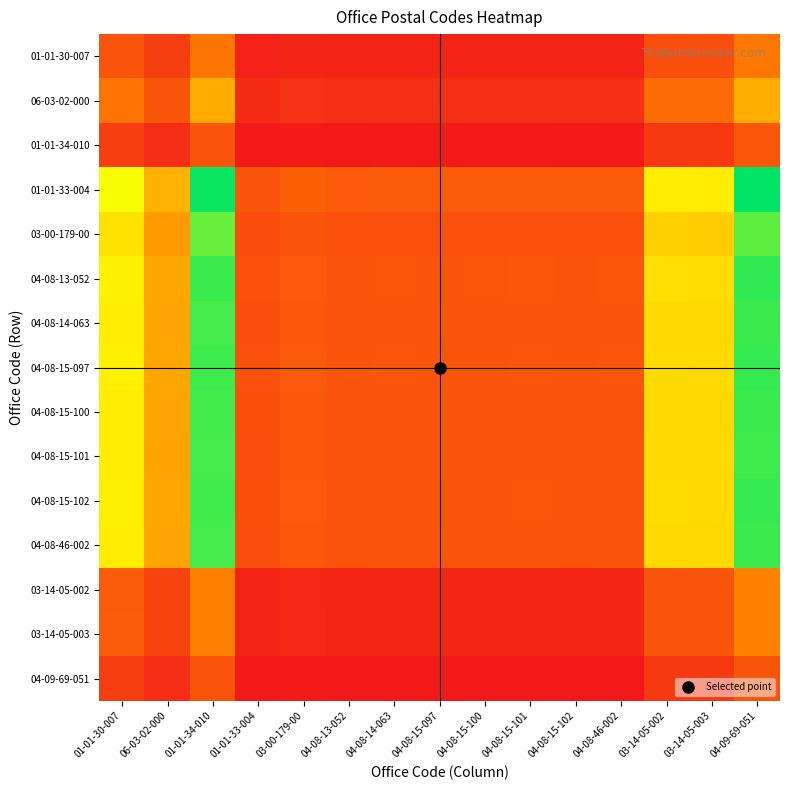

Reading right to left, extract all data points from this chart.

01-01-30-007: 04-09-69-051=0.3	03-14-05-003=0.2	03-14-05-002=0.2	04-08-46-002=0.0	04-08-15-102=0.0	04-08-15-101=0.0	04-08-15-100=0.0	04-08-15-097=0.0	04-08-14-063=0.0	04-08-13-052=0.0	03-00-179-00=0.0	01-01-33-004=0.0	01-01-34-010=0.3	06-03-02-000=0.1	01-01-30-007=0.2
06-03-02-000: 04-09-69-051=0.5	03-14-05-003=0.3	03-14-05-002=0.3	04-08-46-002=0.1	04-08-15-102=0.1	04-08-15-101=0.1	04-08-15-100=0.1	04-08-15-097=0.1	04-08-14-063=0.1	04-08-13-052=0.1	03-00-179-00=0.1	01-01-33-004=0.1	01-01-34-010=0.4	06-03-02-000=0.2	01-01-30-007=0.3
01-01-34-010: 04-09-69-051=0.2	03-14-05-003=0.1	03-14-05-002=0.1	04-08-46-002=0.0	04-08-15-102=0.0	04-08-15-101=0.0	04-08-15-100=0.0	04-08-15-097=0.0	04-08-14-063=0.0	04-08-13-052=0.0	03-00-179-00=0.0	01-01-33-004=0.0	01-01-34-010=0.2	06-03-02-000=0.1	01-01-30-007=0.1
01-01-33-004: 04-09-69-051=1.0	03-14-05-003=0.6	03-14-05-002=0.6	04-08-46-002=0.2	04-08-15-102=0.2	04-08-15-101=0.2	04-08-15-100=0.2	04-08-15-097=0.2	04-08-14-063=0.2	04-08-13-052=0.2	03-00-179-00=0.2	01-01-33-004=0.2	01-01-34-010=1.0	06-03-02-000=0.5	01-01-30-007=0.7
03-00-179-00: 04-09-69-051=0.9	03-14-05-003=0.5	03-14-05-002=0.5	04-08-46-002=0.2	04-08-15-102=0.2	04-08-15-101=0.2	04-08-15-100=0.2	04-08-15-097=0.2	04-08-14-063=0.2	04-08-13-052=0.2	03-00-179-00=0.2	01-01-33-004=0.2	01-01-34-010=0.9	06-03-02-000=0.4	01-01-30-007=0.6
04-08-13-052: 04-09-69-051=0.9	03-14-05-003=0.6	03-14-05-002=0.6	04-08-46-002=0.2	04-08-15-102=0.2	04-08-15-101=0.2	04-08-15-100=0.2	04-08-15-097=0.2	04-08-14-063=0.2	04-08-13-052=0.2	03-00-179-00=0.2	01-01-33-004=0.2	01-01-34-010=0.9	06-03-02-000=0.4	01-01-30-007=0.6
04-08-14-063: 04-09-69-051=0.9	03-14-05-003=0.6	03-14-05-002=0.6	04-08-46-002=0.2	04-08-15-102=0.2	04-08-15-101=0.2	04-08-15-100=0.2	04-08-15-097=0.2	04-08-14-063=0.2	04-08-13-052=0.2	03-00-179-00=0.2	01-01-33-004=0.2	01-01-34-010=0.9	06-03-02-000=0.4	01-01-30-007=0.6
04-08-15-097: 04-09-69-051=0.9	03-14-05-003=0.6	03-14-05-002=0.6	04-08-46-002=0.2	04-08-15-102=0.2	04-08-15-101=0.2	04-08-15-100=0.2	04-08-15-097=0.2	04-08-14-063=0.2	04-08-13-052=0.2	03-00-179-00=0.2	01-01-33-004=0.2	01-01-34-010=0.9	06-03-02-000=0.4	01-01-30-007=0.6
04-08-15-100: 04-09-69-051=0.9	03-14-05-003=0.6	03-14-05-002=0.6	04-08-46-002=0.2	04-08-15-102=0.2	04-08-15-101=0.2	04-08-15-100=0.2	04-08-15-097=0.2	04-08-14-063=0.2	04-08-13-052=0.2	03-00-179-00=0.2	01-01-33-004=0.2	01-01-34-010=0.9	06-03-02-000=0.4	01-01-30-007=0.6
04-08-15-101: 04-09-69-051=0.9	03-14-05-003=0.6	03-14-05-002=0.6	04-08-46-002=0.2	04-08-15-102=0.2	04-08-15-101=0.2	04-08-15-100=0.2	04-08-15-097=0.2	04-08-14-063=0.2	04-08-13-052=0.2	03-00-179-00=0.2	01-01-33-004=0.2	01-01-34-010=0.9	06-03-02-000=0.4	01-01-30-007=0.6
04-08-15-102: 04-09-69-051=0.9	03-14-05-003=0.6	03-14-05-002=0.6	04-08-46-002=0.2	04-08-15-102=0.2	04-08-15-101=0.2	04-08-15-100=0.2	04-08-15-097=0.2	04-08-14-063=0.2	04-08-13-052=0.2	03-00-179-00=0.2	01-01-33-004=0.2	01-01-34-010=0.9	06-03-02-000=0.4	01-01-30-007=0.6
04-08-46-002: 04-09-69-051=0.9	03-14-05-003=0.6	03-14-05-002=0.6	04-08-46-002=0.2	04-08-15-102=0.2	04-08-15-101=0.2	04-08-15-100=0.2	04-08-15-097=0.2	04-08-14-063=0.2	04-08-13-052=0.2	03-00-179-00=0.2	01-01-33-004=0.2	01-01-34-010=0.9	06-03-02-000=0.4	01-01-30-007=0.6
03-14-05-002: 04-09-69-051=0.3	03-14-05-003=0.2	03-14-05-002=0.2	04-08-46-002=0.0	04-08-15-102=0.0	04-08-15-101=0.0	04-08-15-100=0.0	04-08-15-097=0.0	04-08-14-063=0.0	04-08-13-052=0.0	03-00-179-00=0.0	01-01-33-004=0.0	01-01-34-010=0.3	06-03-02-000=0.1	01-01-30-007=0.2
03-14-05-003: 04-09-69-051=0.3	03-14-05-003=0.2	03-14-05-002=0.2	04-08-46-002=0.0	04-08-15-102=0.0	04-08-15-101=0.0	04-08-15-100=0.0	04-08-15-097=0.0	04-08-14-063=0.0	04-08-13-052=0.0	03-00-179-00=0.0	01-01-33-004=0.0	01-01-34-010=0.3	06-03-02-000=0.1	01-01-30-007=0.2
04-09-69-051: 04-09-69-051=0.2	03-14-05-003=0.1	03-14-05-002=0.1	04-08-46-002=0.0	04-08-15-102=0.0	04-08-15-101=0.0	04-08-15-100=0.0	04-08-15-097=0.0	04-08-14-063=0.0	04-08-13-052=0.0	03-00-179-00=0.0	01-01-33-004=0.0	01-01-34-010=0.2	06-03-02-000=0.1	01-01-30-007=0.1